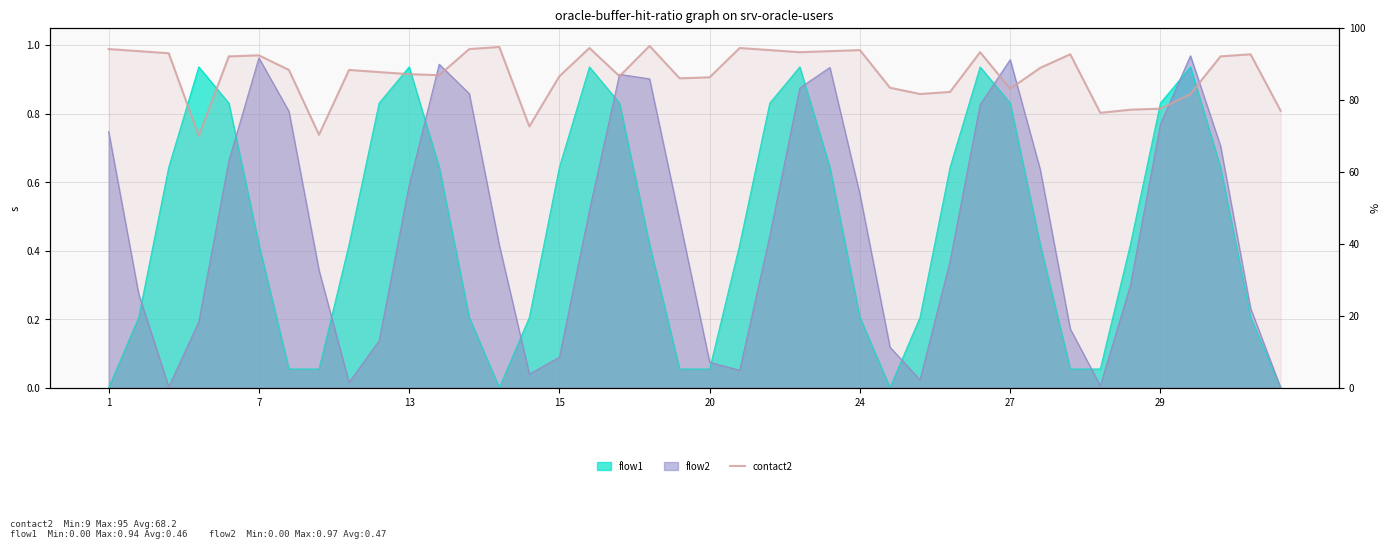

Is it true that the value at 38 is 154.4?

False